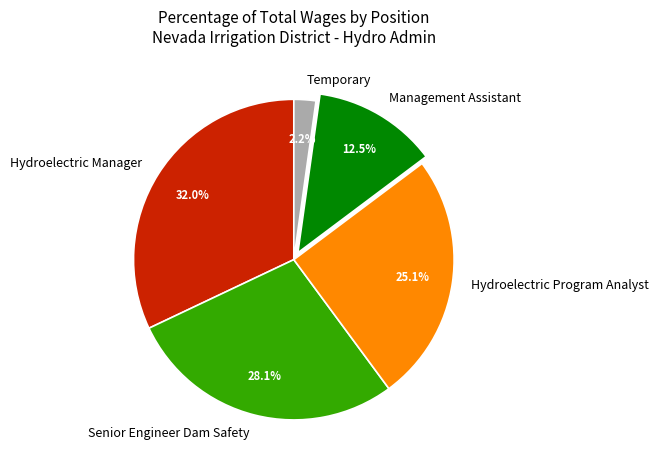

How much of the chart is everything except Senior Engineer Dam Safety?

71.9%